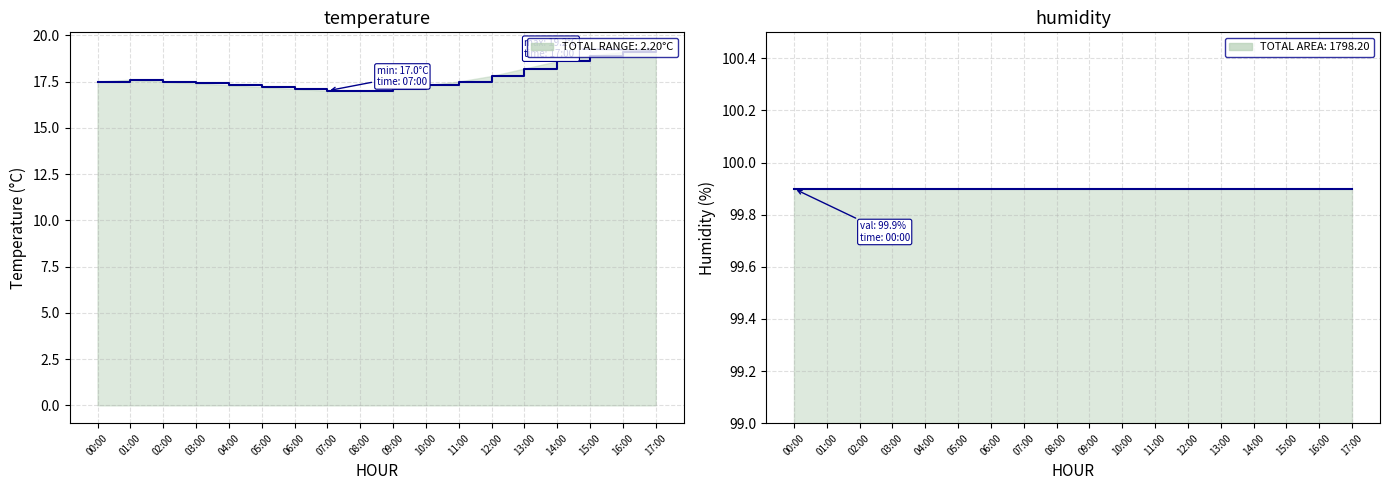

What is the greatest value displayed?

99.9